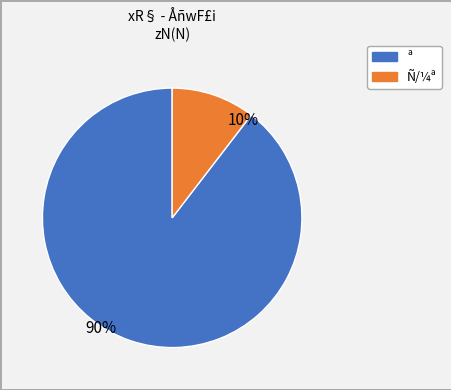

Count the number of slices in the pie.

2